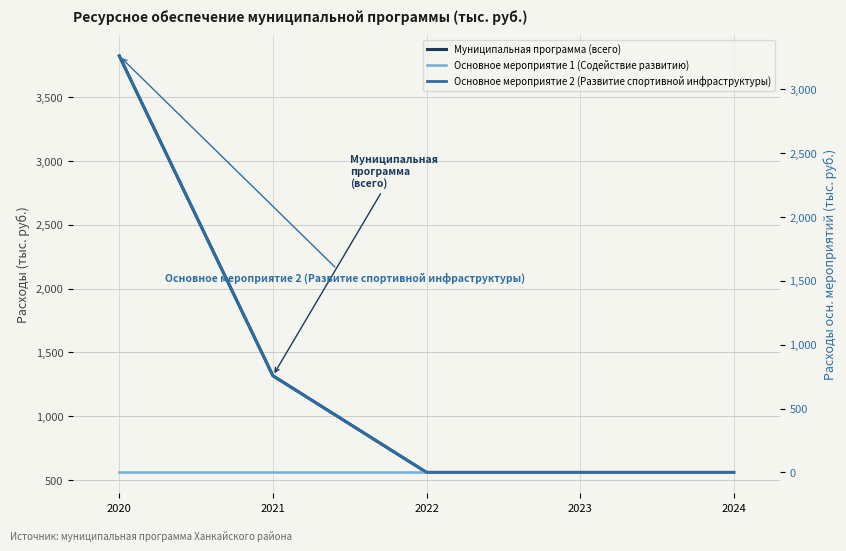

Reading left to right, what are all the values shown in this chart?

Муниципальная программа (всего): 2020=3822.0	2021=1317.8	2022=561.0	2023=561.0	2024=561.0
Основное мероприятие 1 (Содействие развитию): 2020=561.0	2021=561.0	2022=561.0	2023=561.0	2024=561.0
Основное мероприятие 2 (Развитие спортивной инфраструктуры): 2020=3261.0	2021=756.8	2022=0.0	2023=0.0	2024=0.0